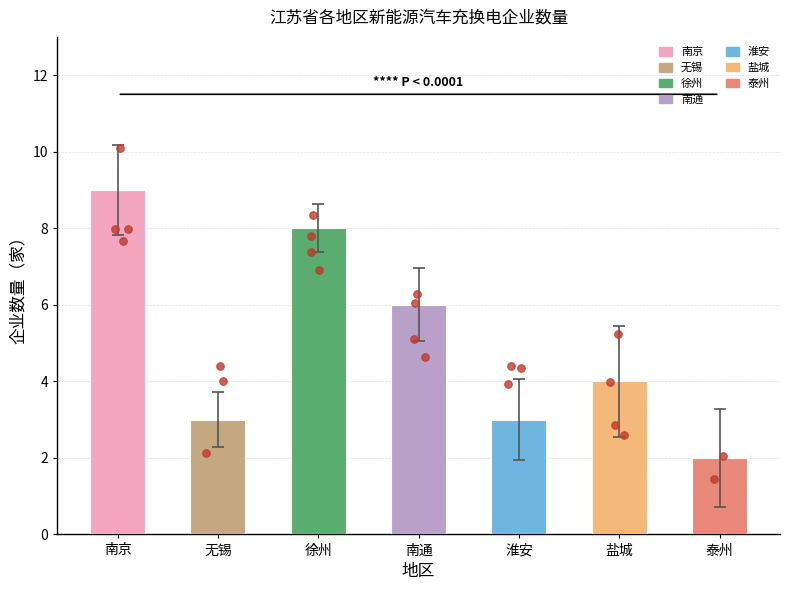

Approximately how many times larger is the value at 淮安 compared to 盐城?

0.8